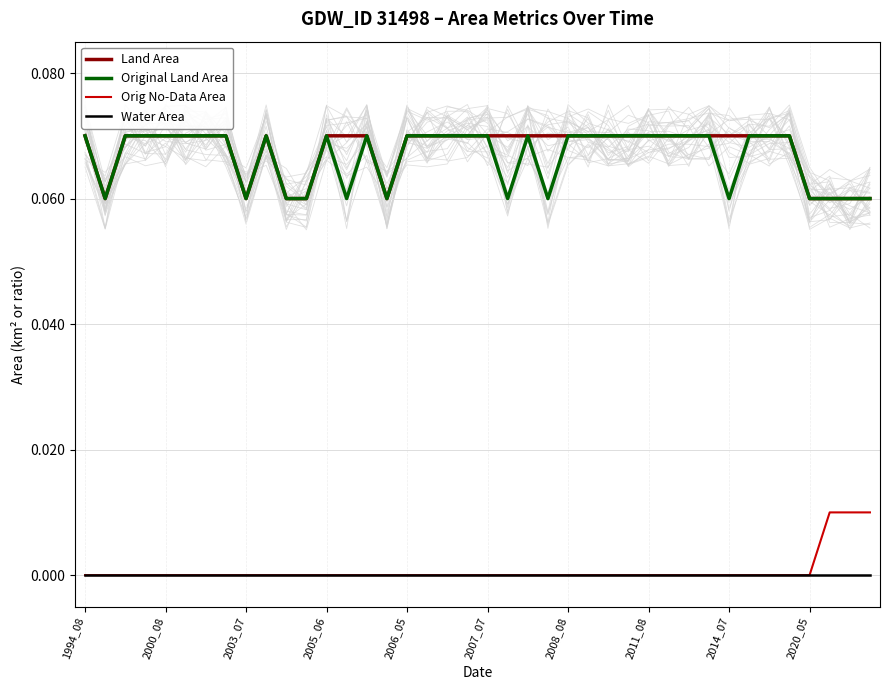

At which category is the sum across all series the highest?

1994_08